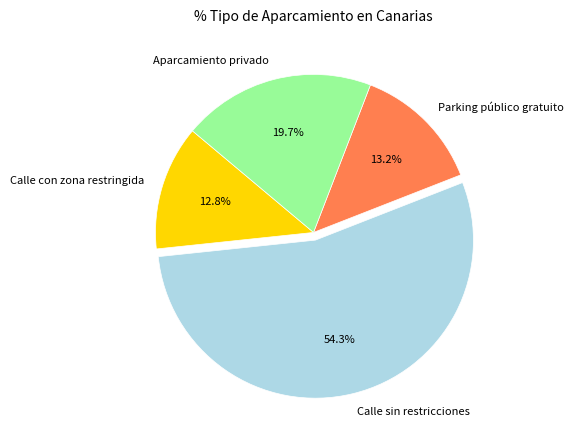

Which slice is the largest?

Calle sin restricciones